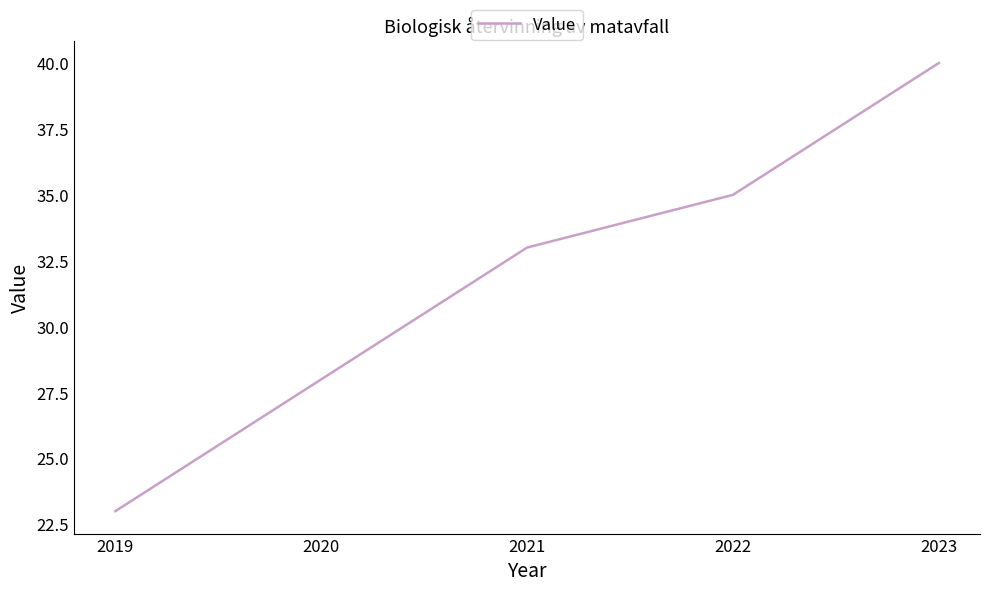

At which label is the value closest to 31?

2021